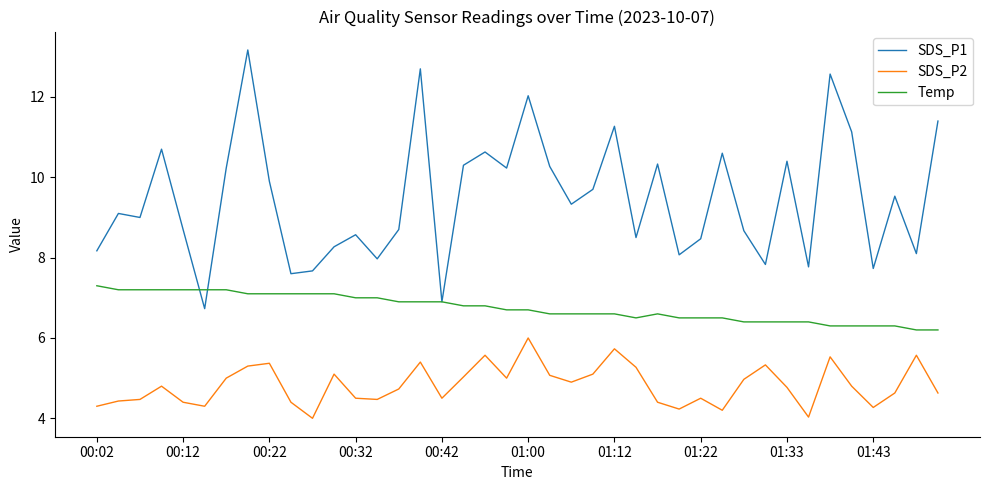

True or false: SDS_P2 and Temp cross at least once.

False